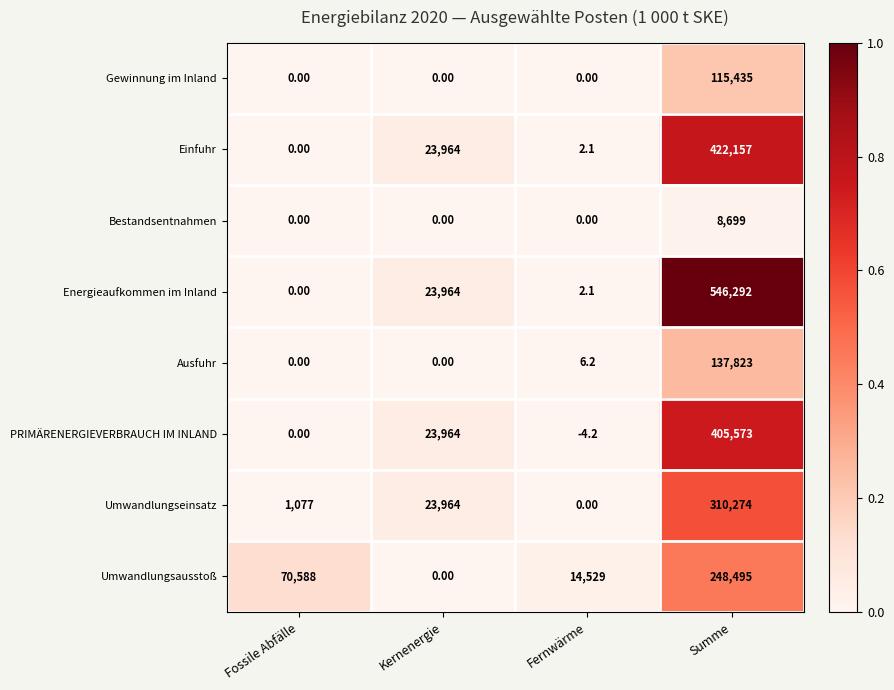

At which category is the sum across all series the highest?

Summe